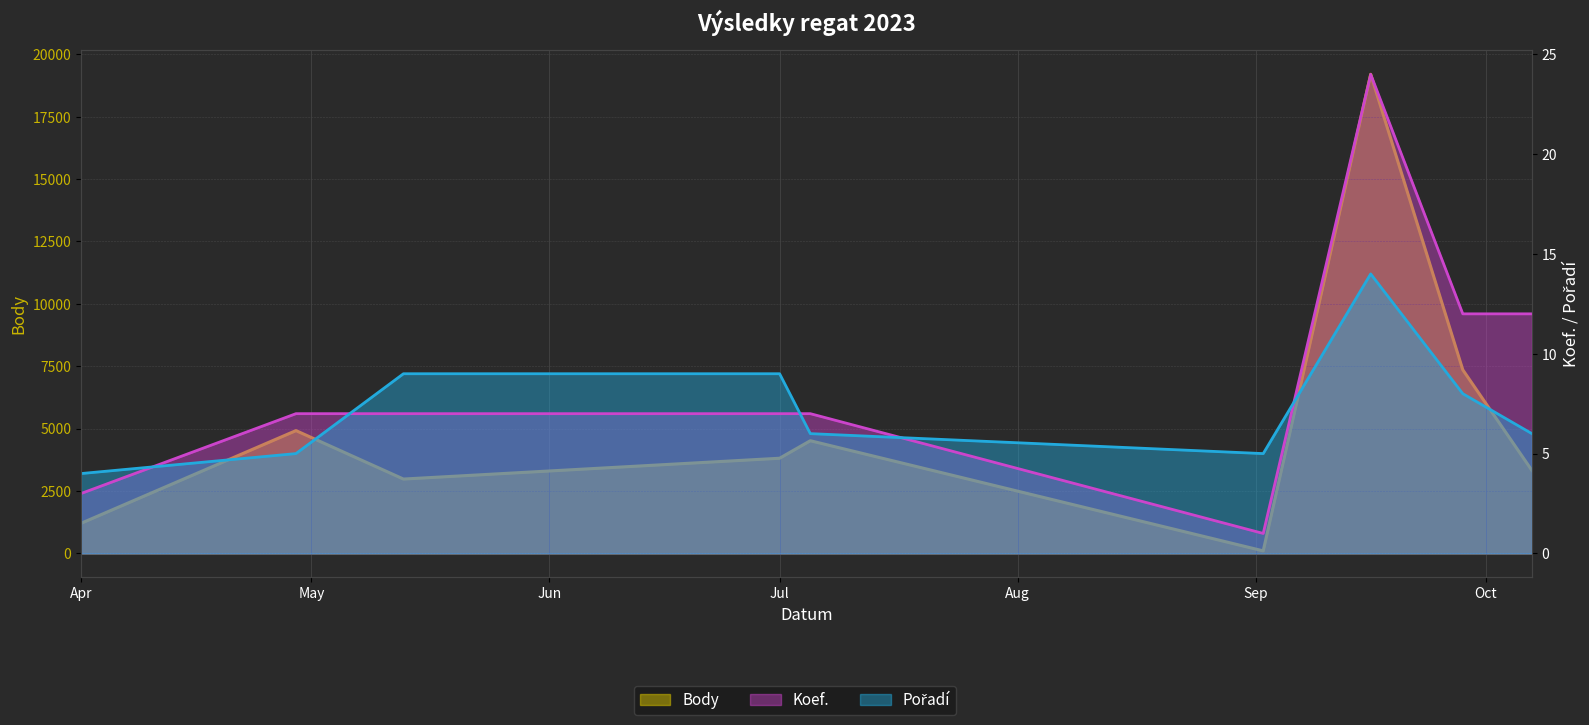

Which has a higher value, 2023-10-07 or 2023-05-13?

2023-10-07